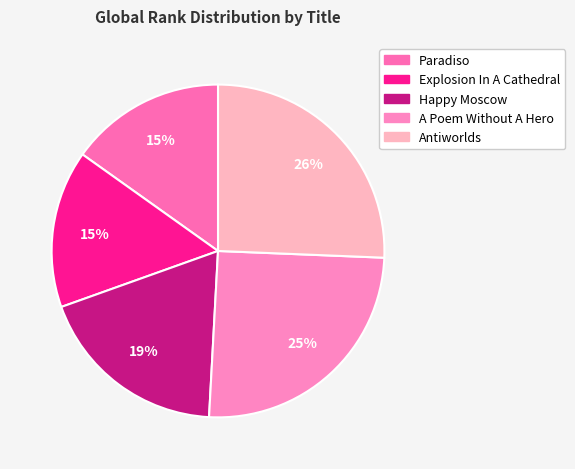

How many slices are in this pie chart?

5